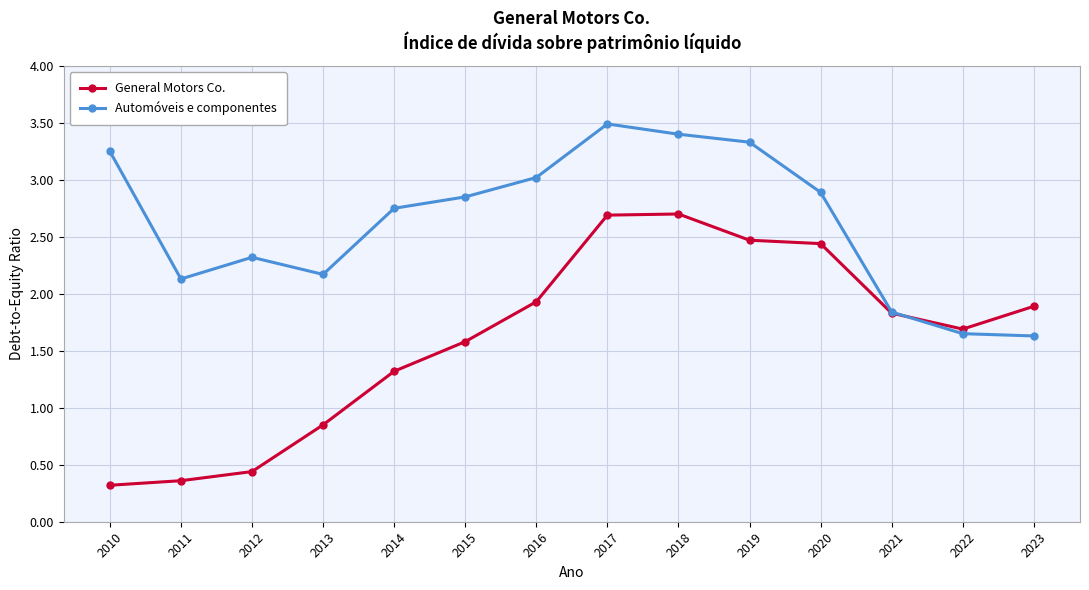

In General Motors Co., how many points are higher than both neighbors (excluding endpoints)?

1